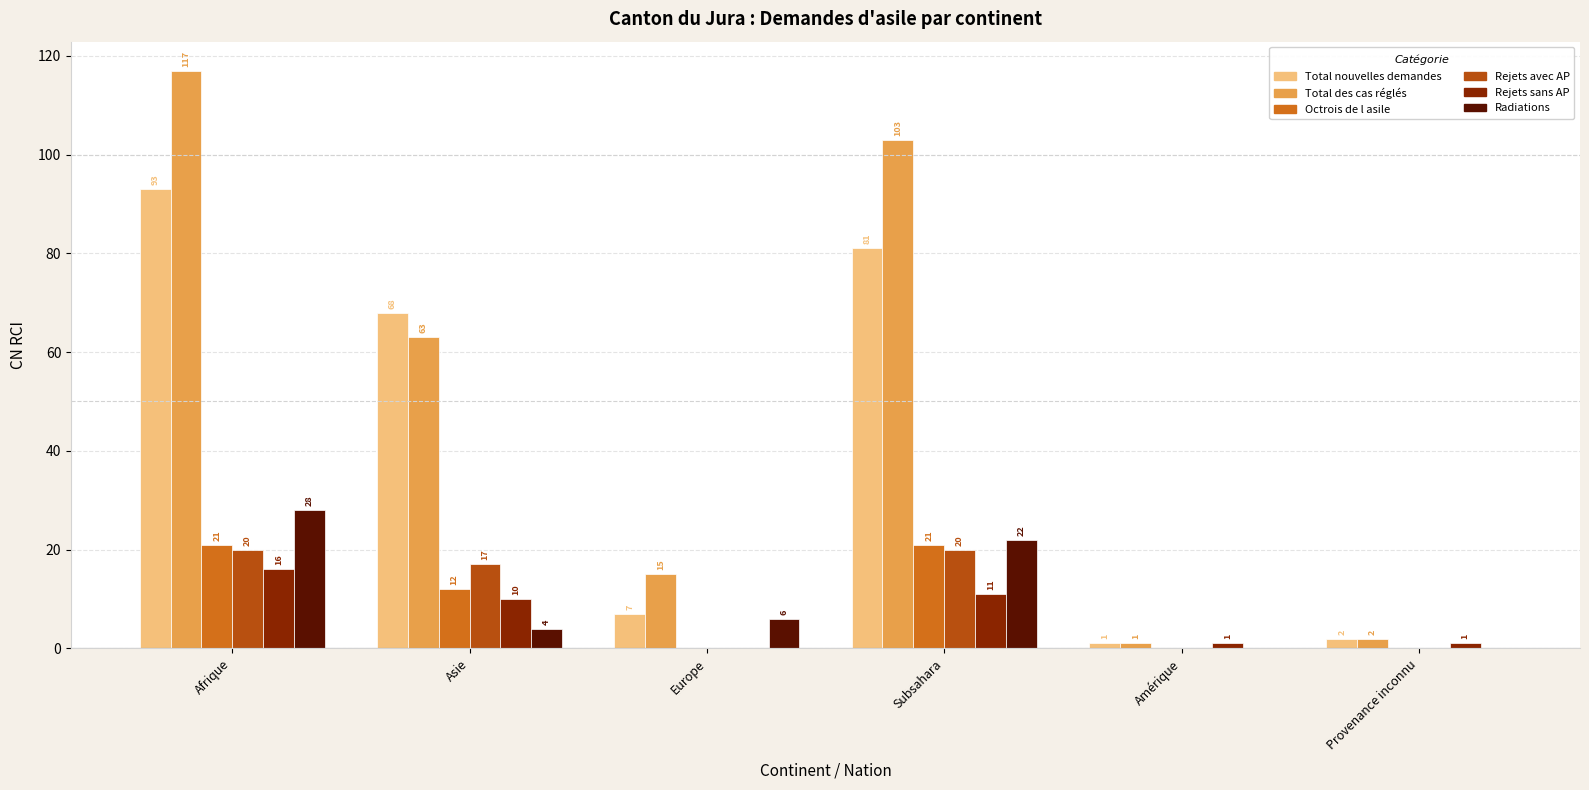

Is the value of Rejets sans AP at Europe greater than the value of Total nouvelles demandes at Asie?

No